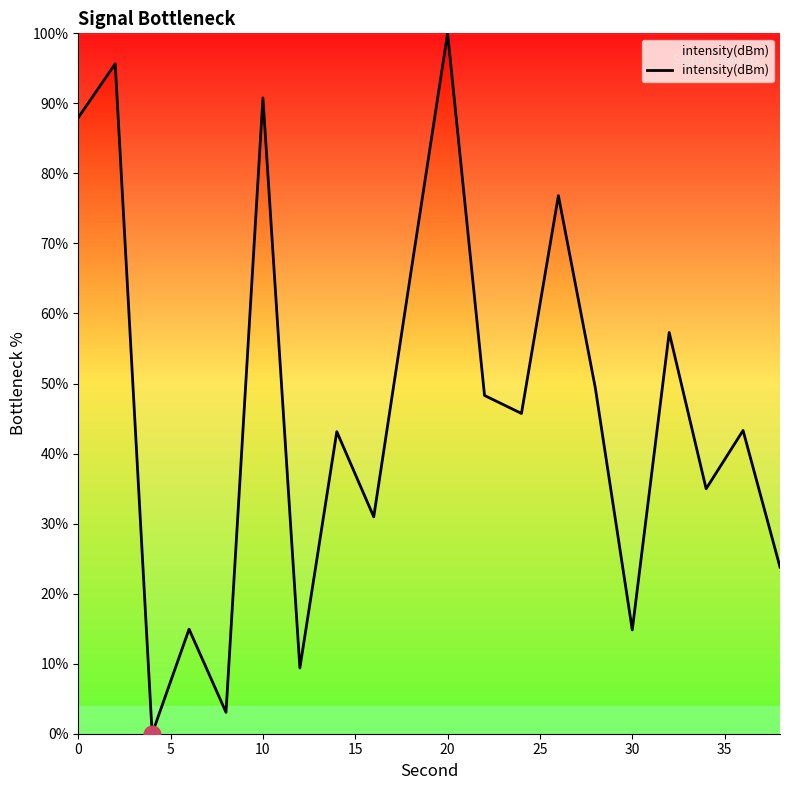

How many values are above zero?

19